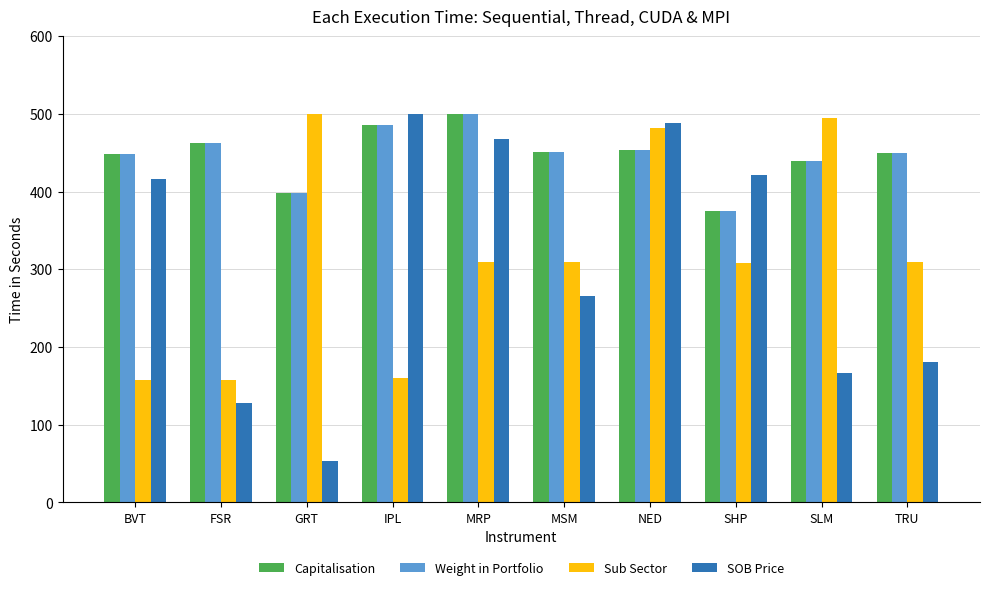

What is the value of the Weight in Portfolio bar at the 10th from the left?

449.5